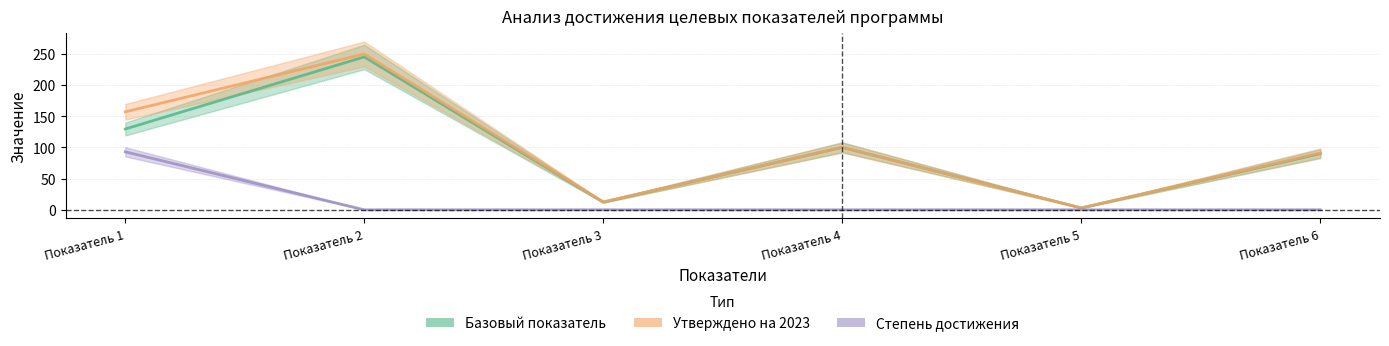

Between Показатель 6 and Показатель 3, which is larger?

Показатель 6